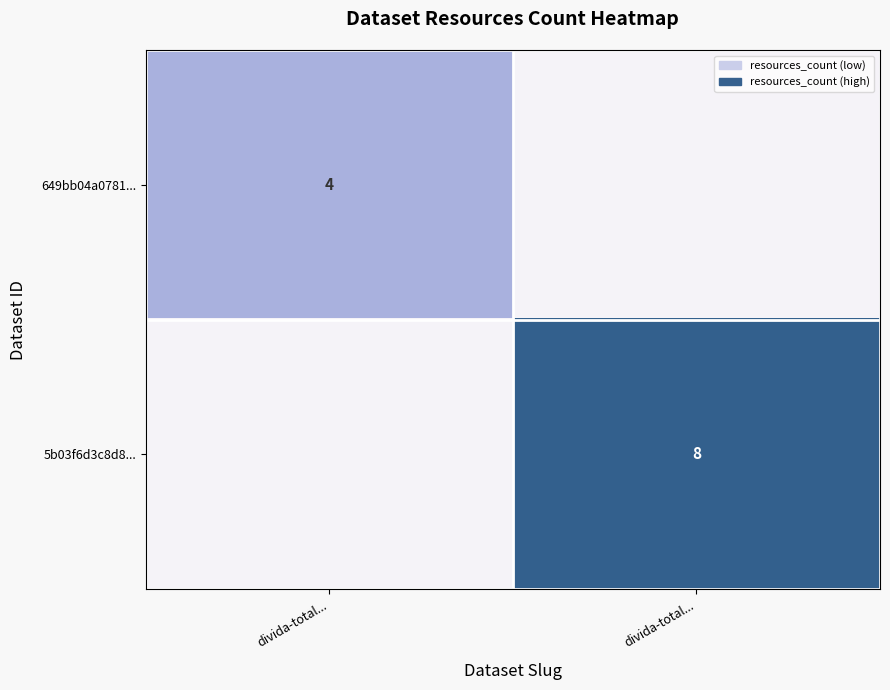

Which label corresponds to the largest value in the chart?

divida-total...